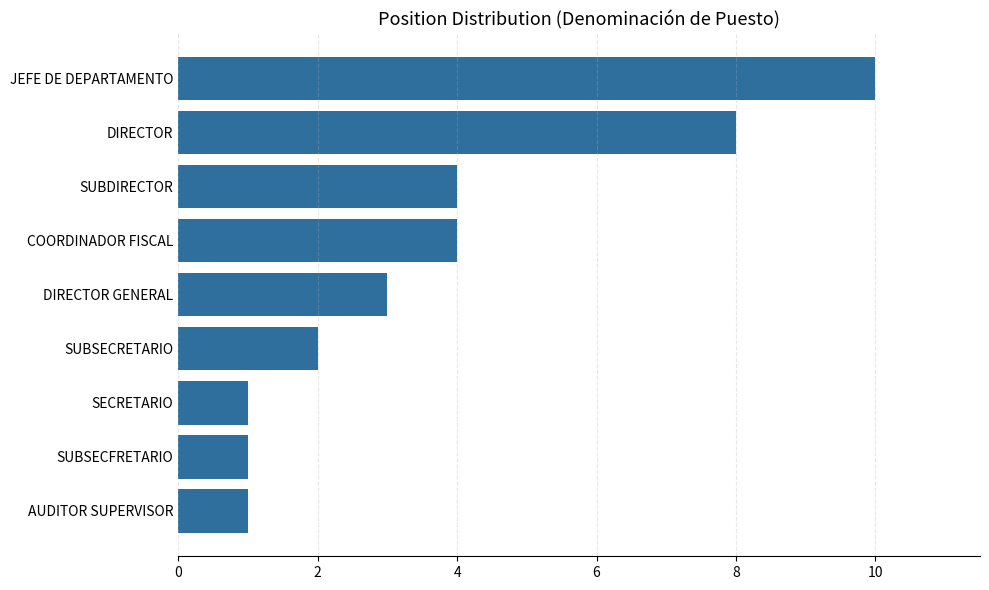

Is it true that the value at COORDINADOR FISCAL is 2?

False